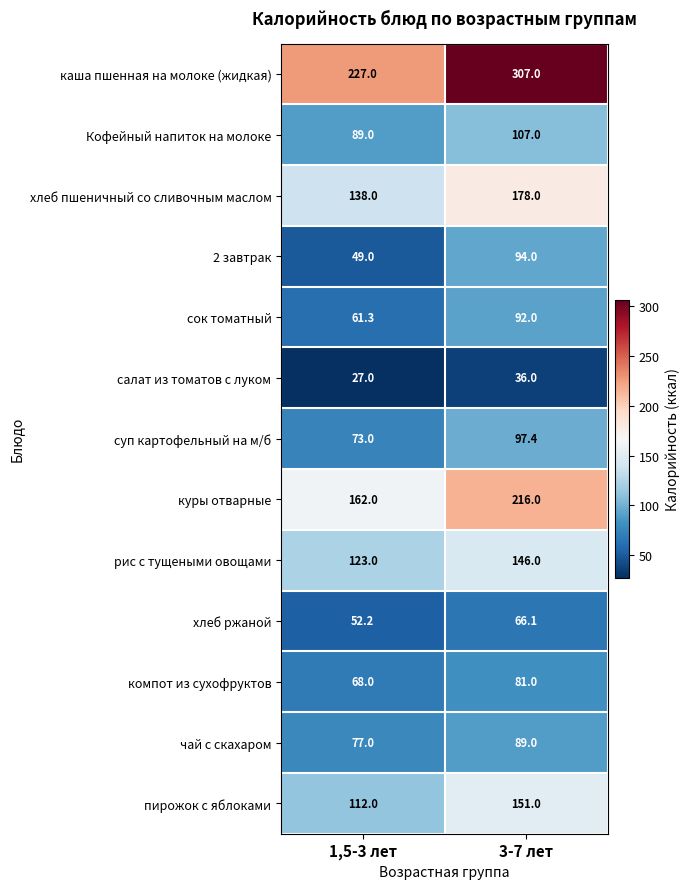

True or false: сок томатный has a value of 91.4 at 1,5-3 лет.

False